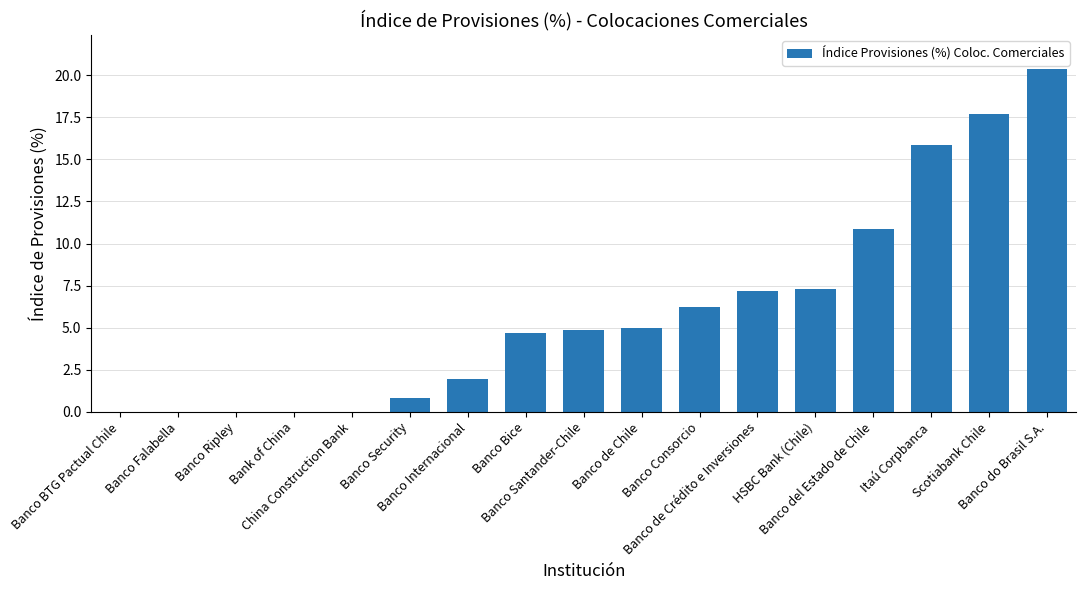

The chart shows a value of 3.1 at Banco de Crédito e Inversiones. True or false?

False